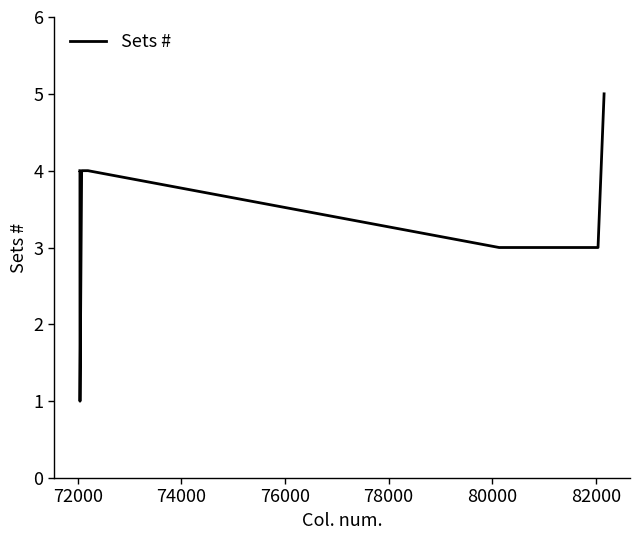

What is the greatest value displayed?

5